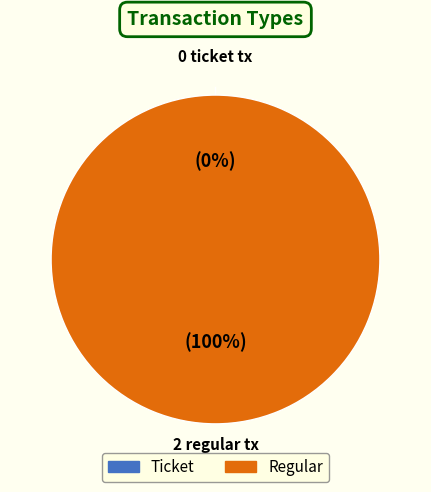

What percentage do Ticket and Regular together represent?

100.0%